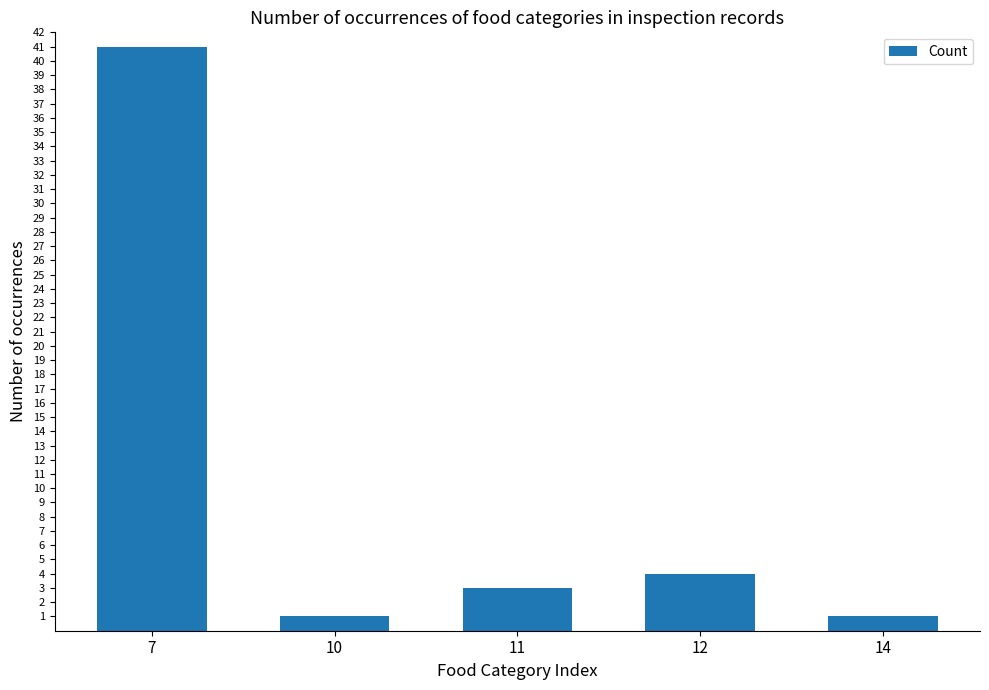

What is the value of the 5th bar from the left?

1